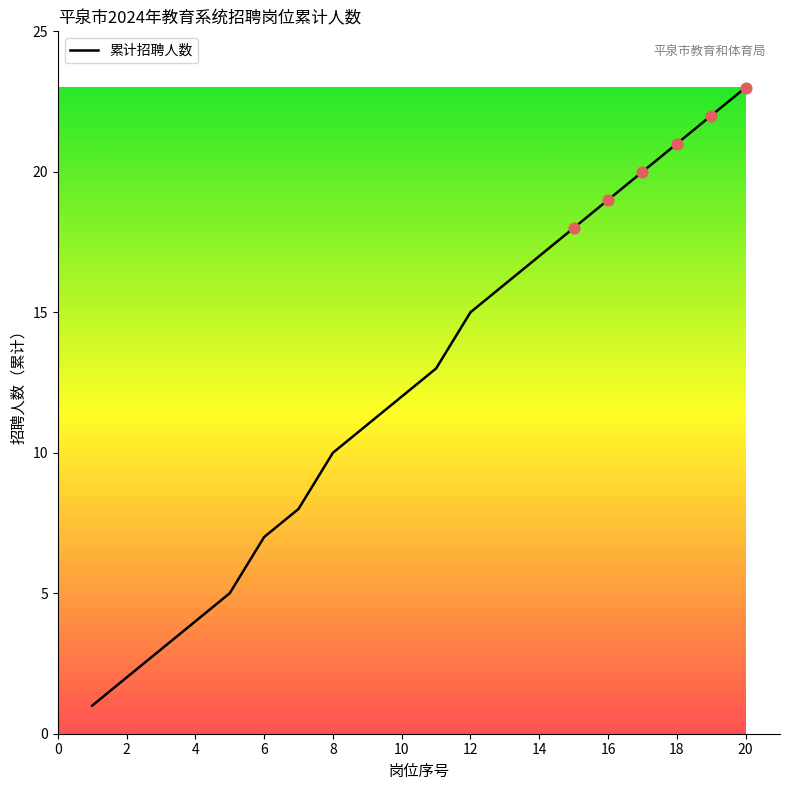

What is the difference between the maximum and minimum values?

22